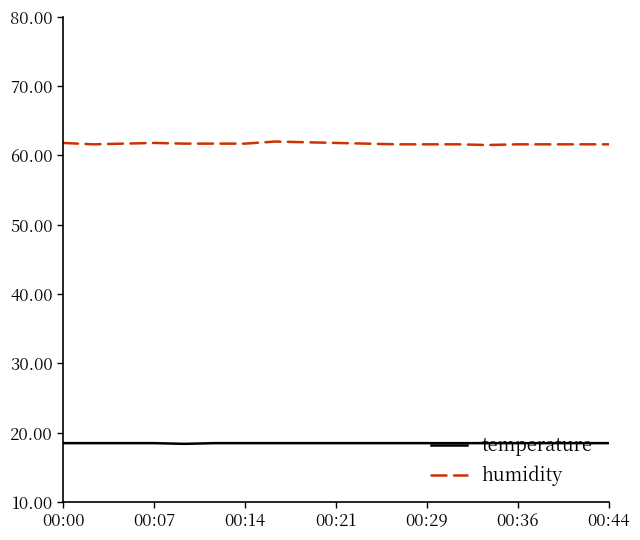

True or false: temperature and humidity intersect in this chart.

False